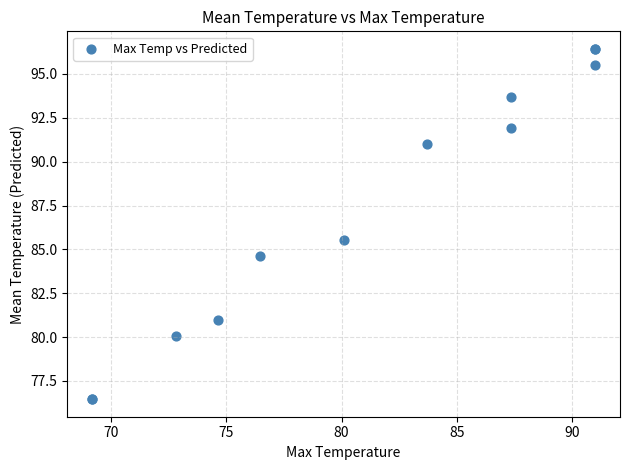

What Y value in the scatter plot is closest to 86?

85.5